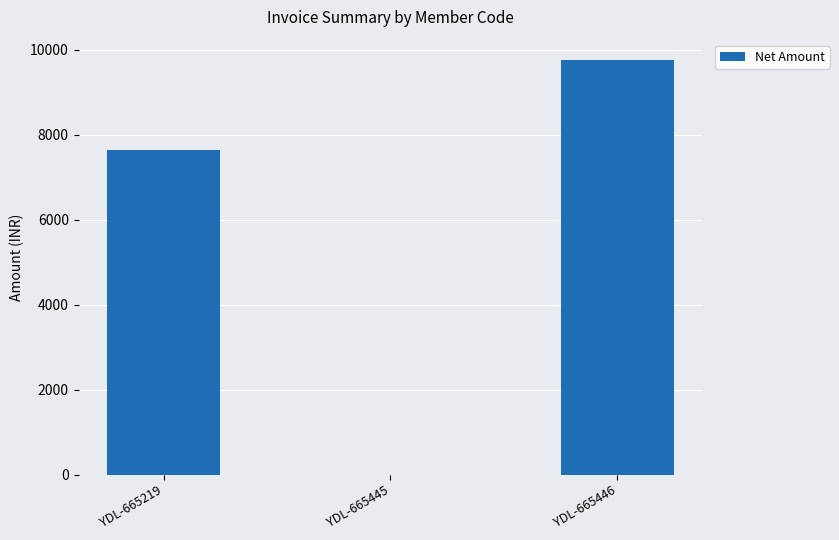

Which category has the highest value across all series?

YDL-665446